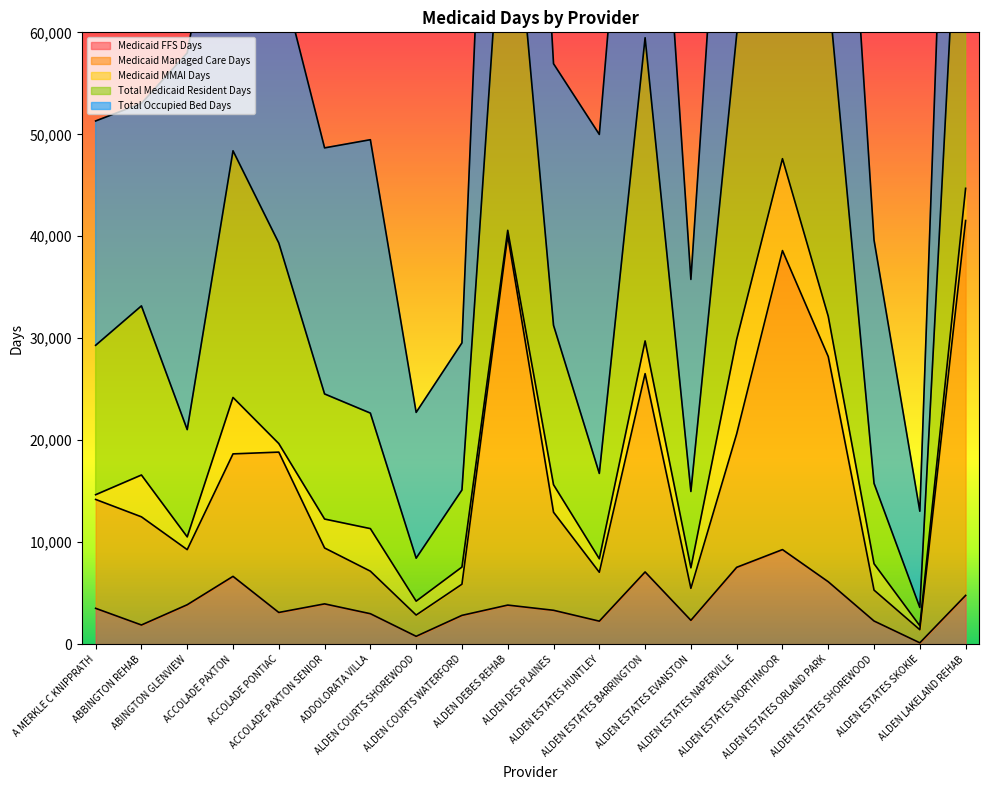

What is the minimum value for Medicaid FFS Days?

129